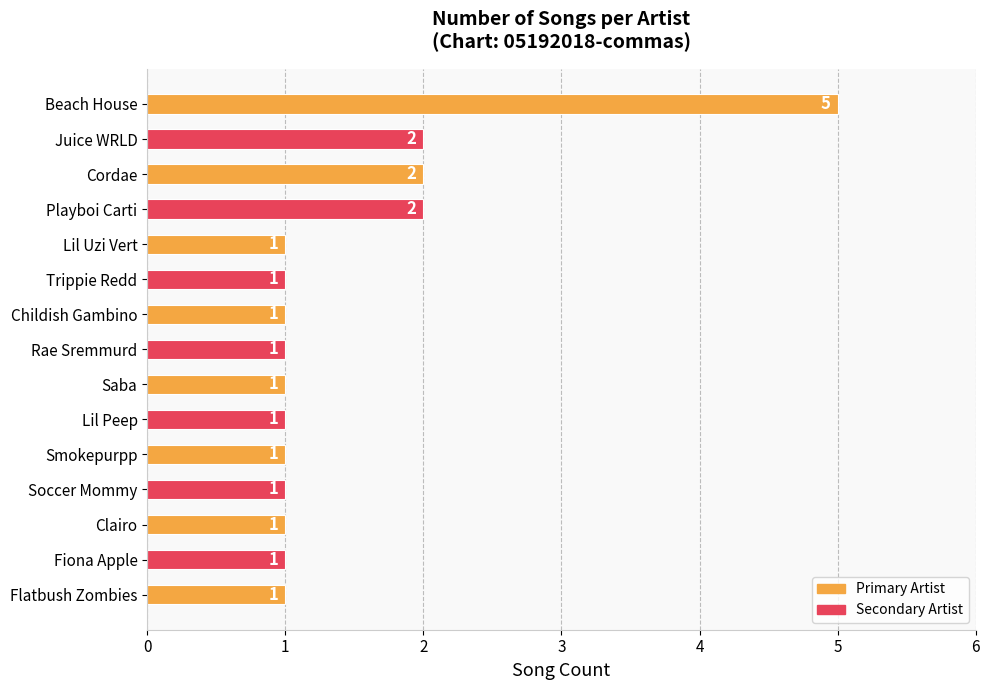

How many distinct data groups are displayed?

1